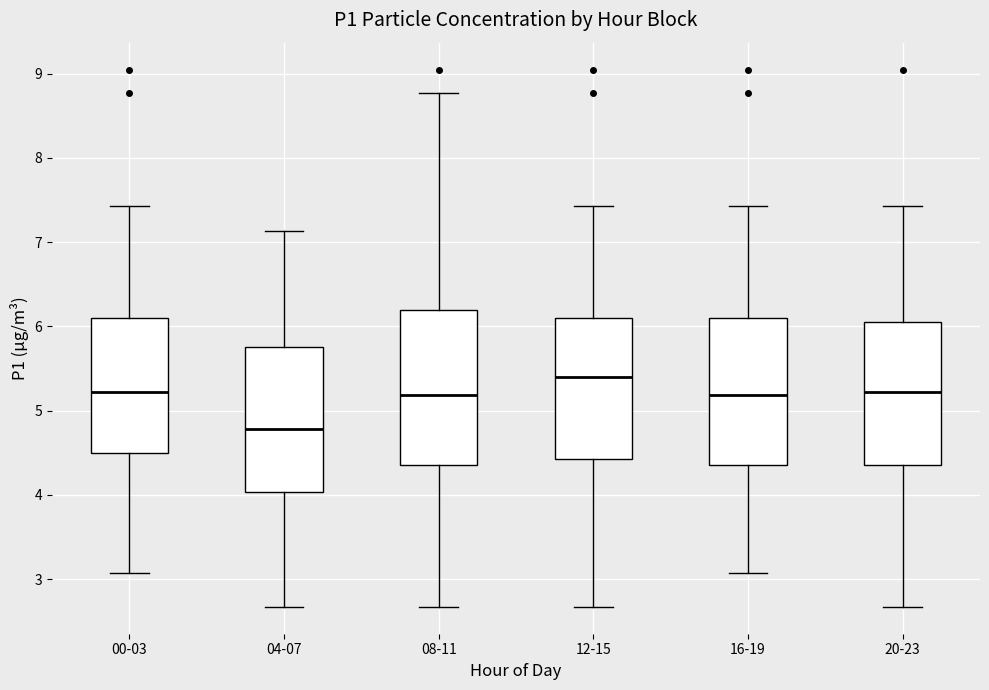

Reading left to right, read every box against the y-axis: the position of its median line, the range the box covers, and the ends of its whiskers. The values are not printed on the chart, so give them approximately, as read against the axis.

00-03: median 5.2, box 4.5 to 6.1, whiskers 3.1 to 7.4
04-07: median 4.8, box 4.0 to 5.8, whiskers 2.7 to 7.1
08-11: median 5.2, box 4.4 to 6.2, whiskers 2.7 to 8.8
12-15: median 5.4, box 4.4 to 6.1, whiskers 2.7 to 7.4
16-19: median 5.2, box 4.4 to 6.1, whiskers 3.1 to 7.4
20-23: median 5.2, box 4.4 to 6.1, whiskers 2.7 to 7.4